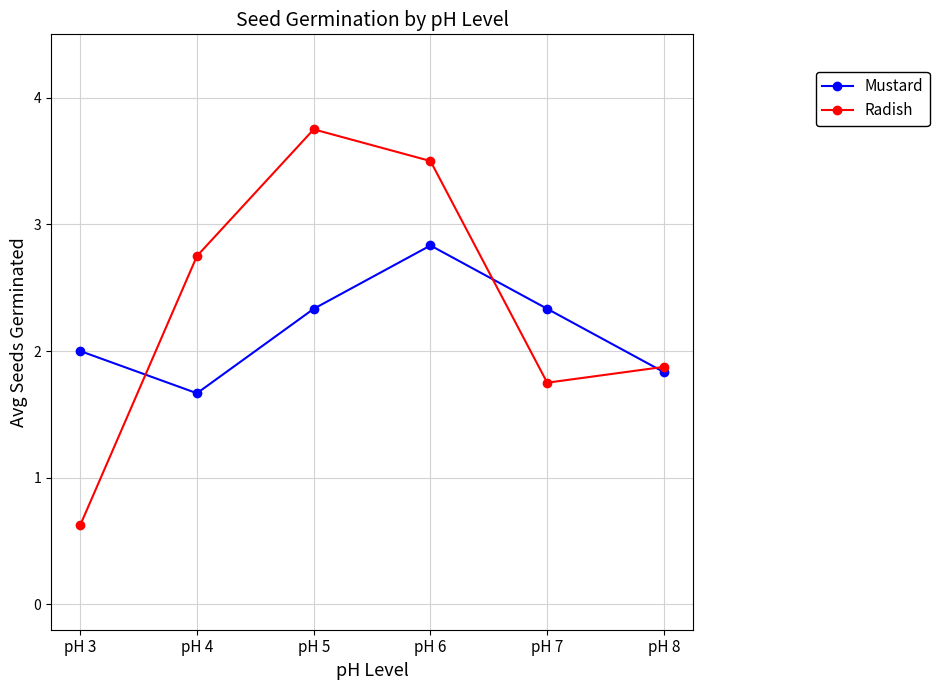

At pH 5, list the series in order from smallest to largest.

Mustard, Radish